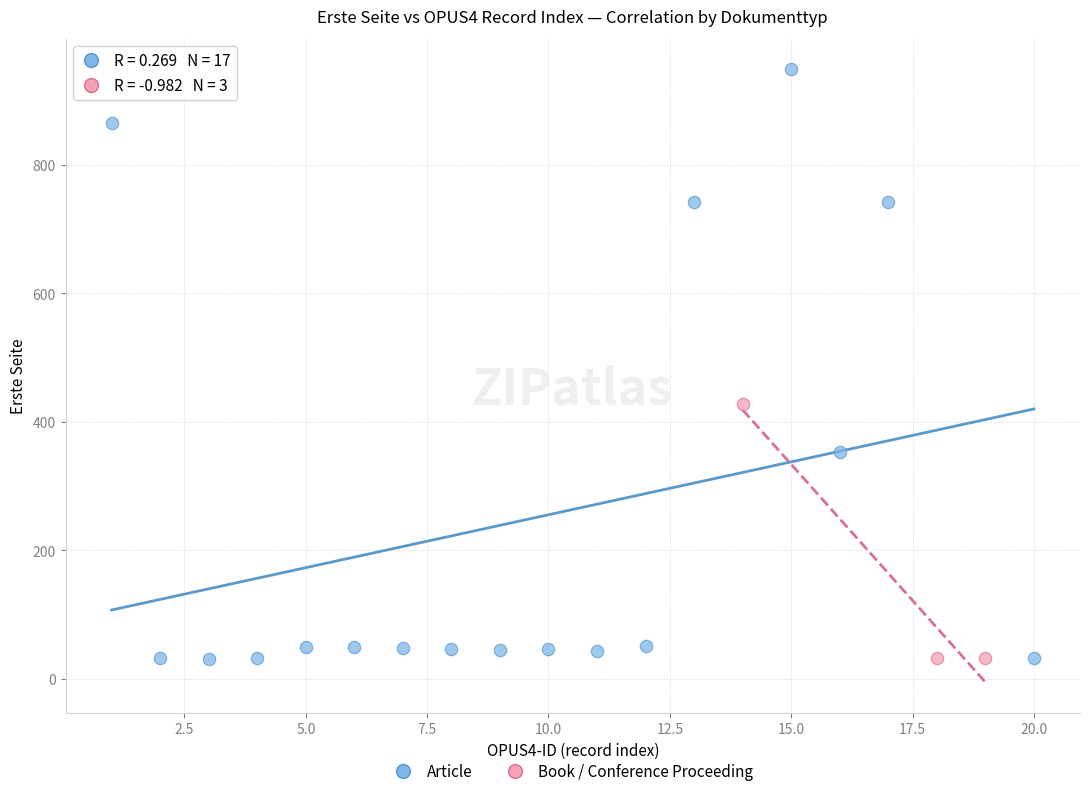

Which series reaches the maximum Y coordinate?

Article